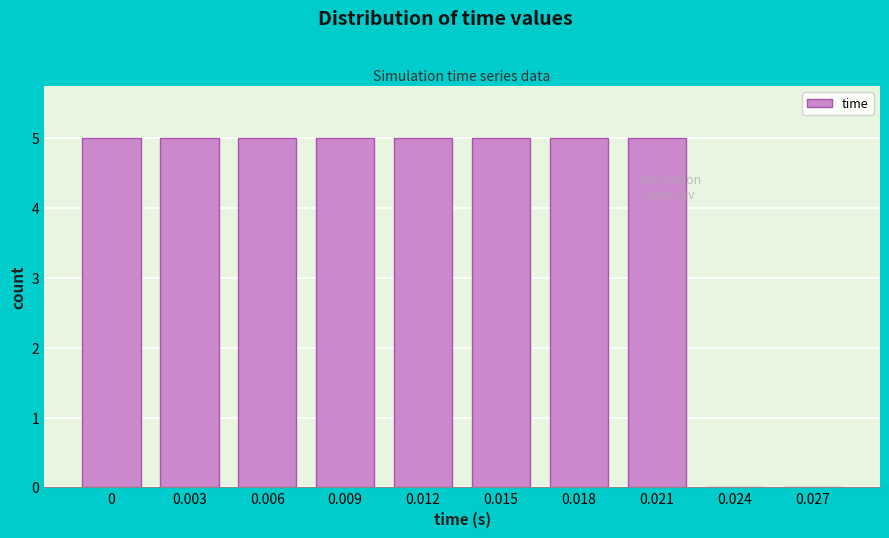

Reading left to right, transcribe all the data shown in this chart.

0=5	0.003=5	0.006=5	0.009=5	0.012=5	0.015=5	0.018=5	0.021=5	0.024=0	0.027=0